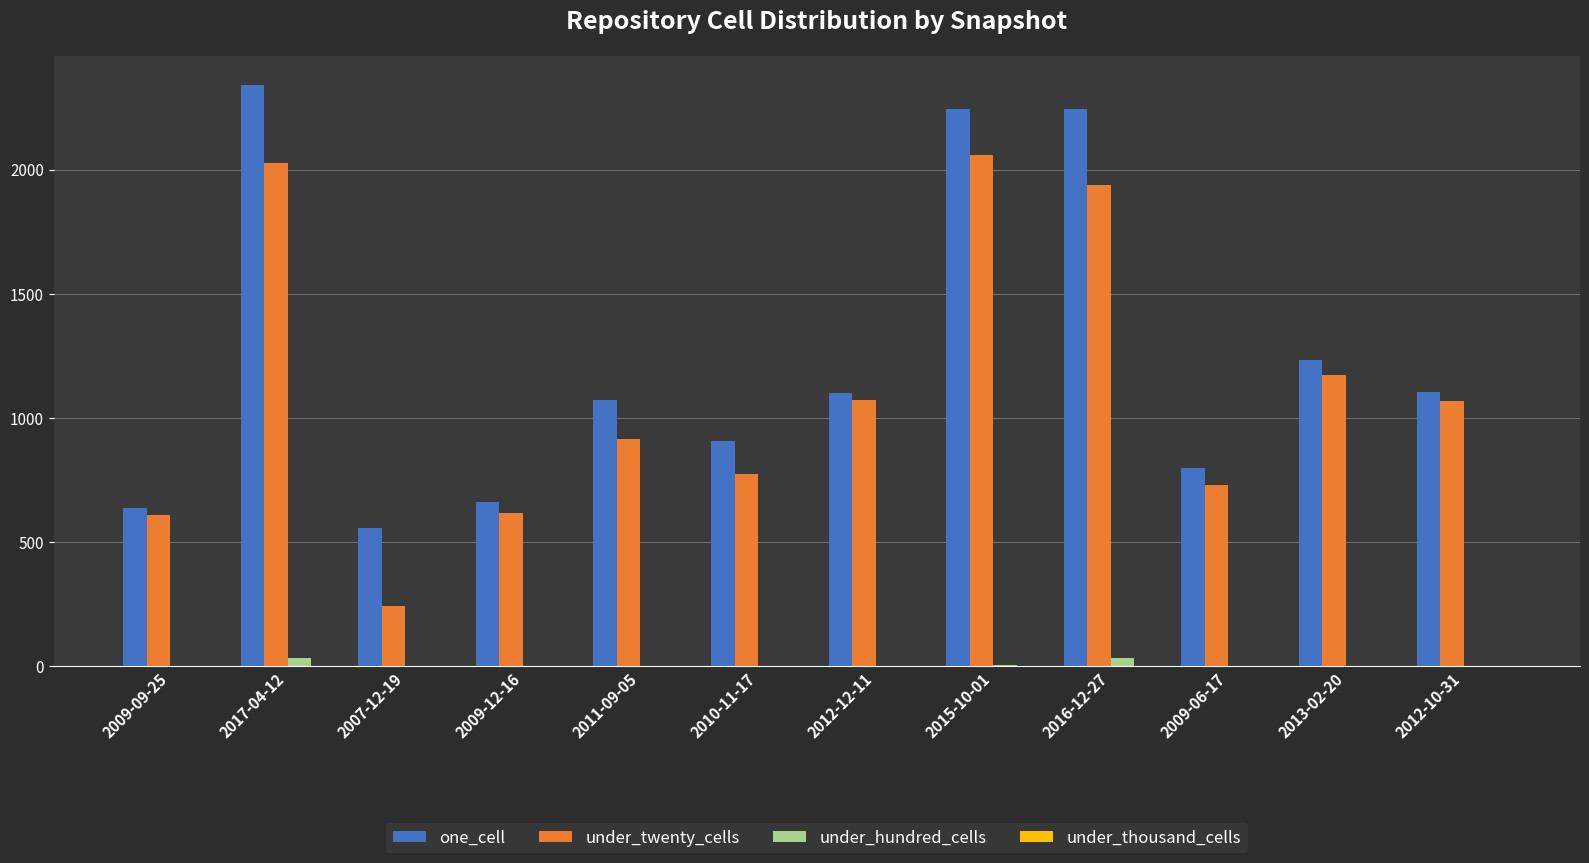

Which series changed the most between 2009-09-25 and 2013-02-20?

one_cell